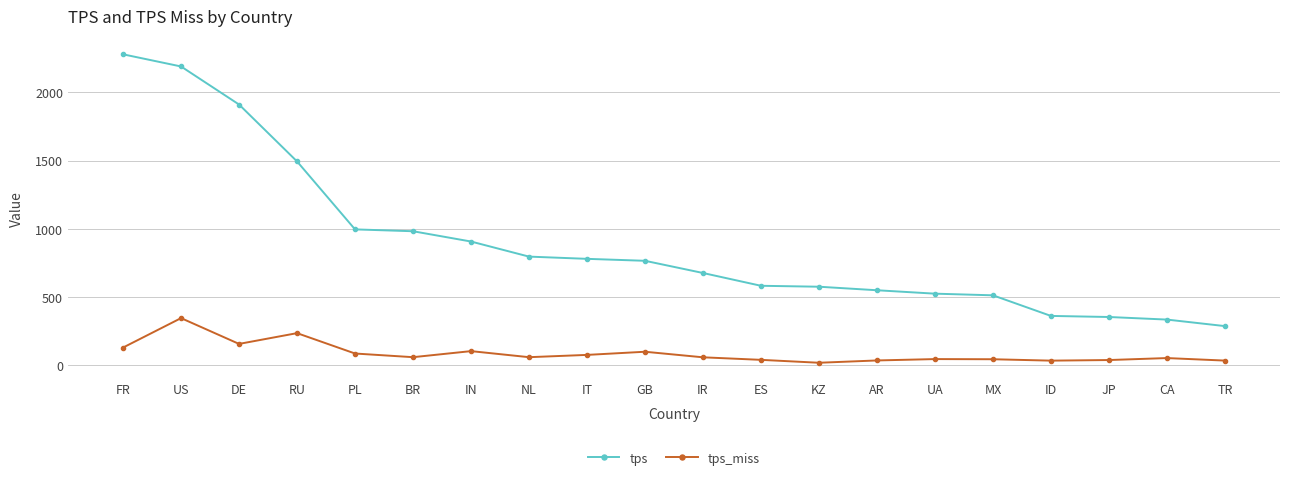

What is the value of the tps point at the 6th from the left?

981.6